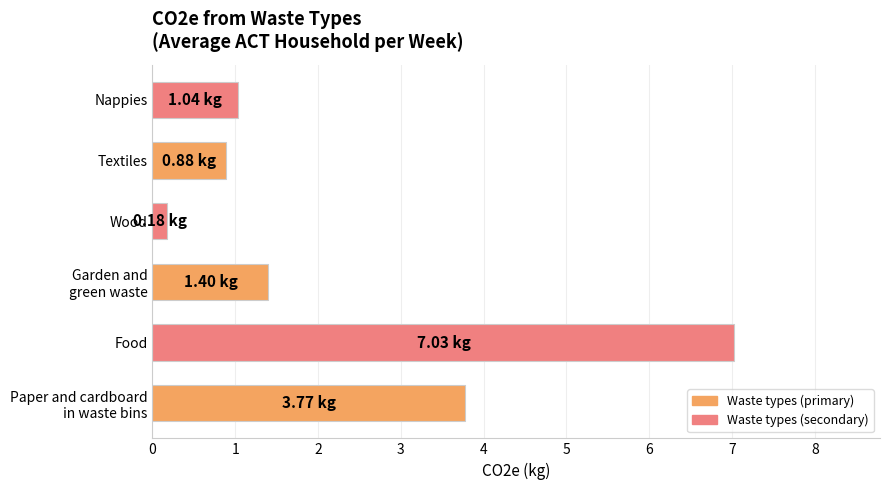

What is the difference between the second highest and minimum values?

3.6